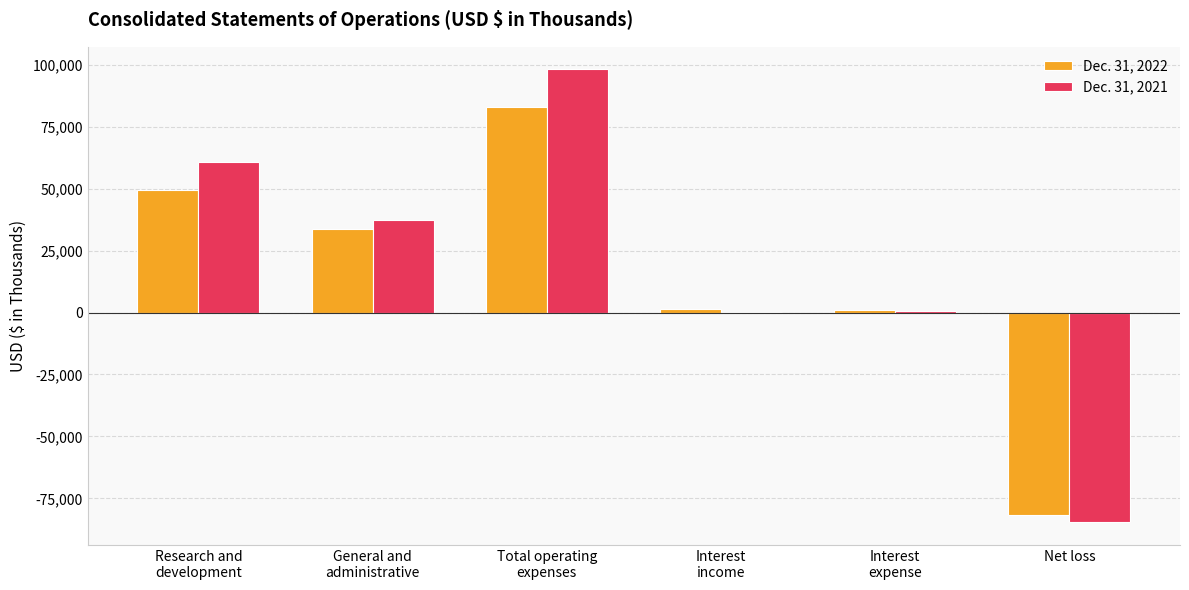

Is it true that Dec. 31, 2022 equals 83002 at Total operating
expenses?

True